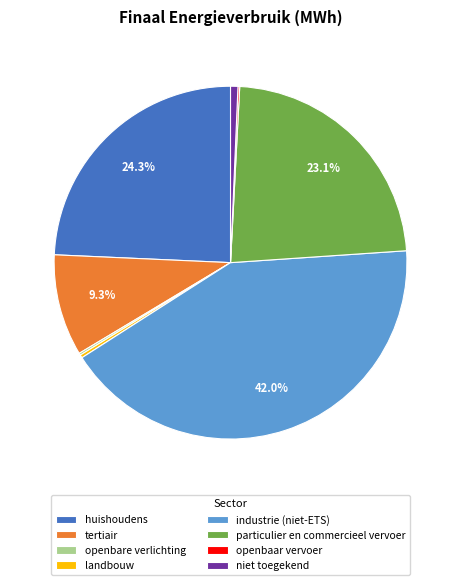

Which slice is the largest?

industrie (niet-ETS)